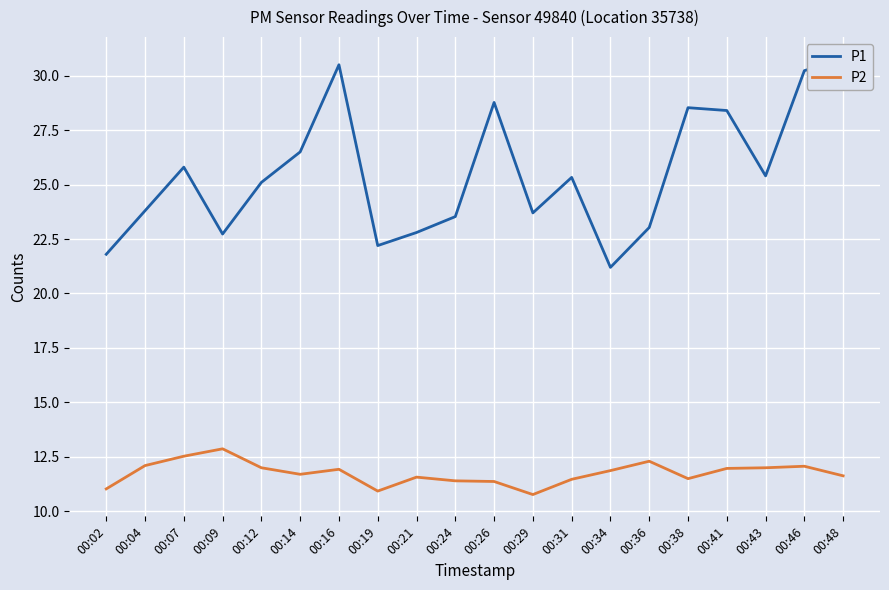

Count the number of categories in the chart.

20